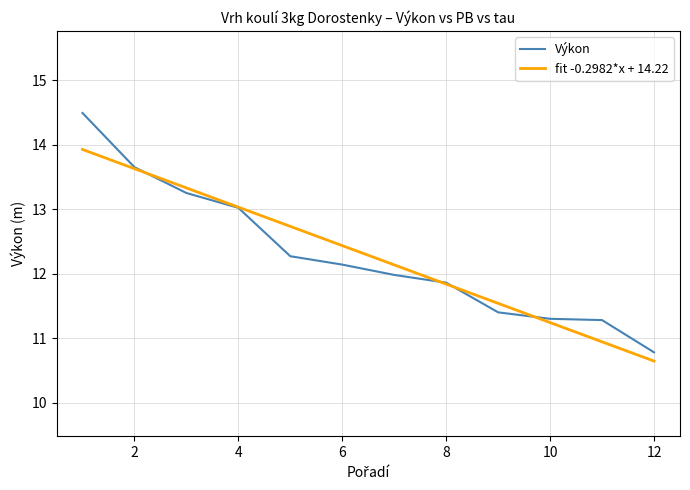

What is the sum of all Výkon values?

147.4